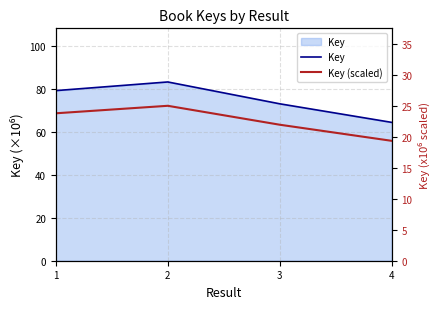

Which series has the largest range (max minus min)?

Key